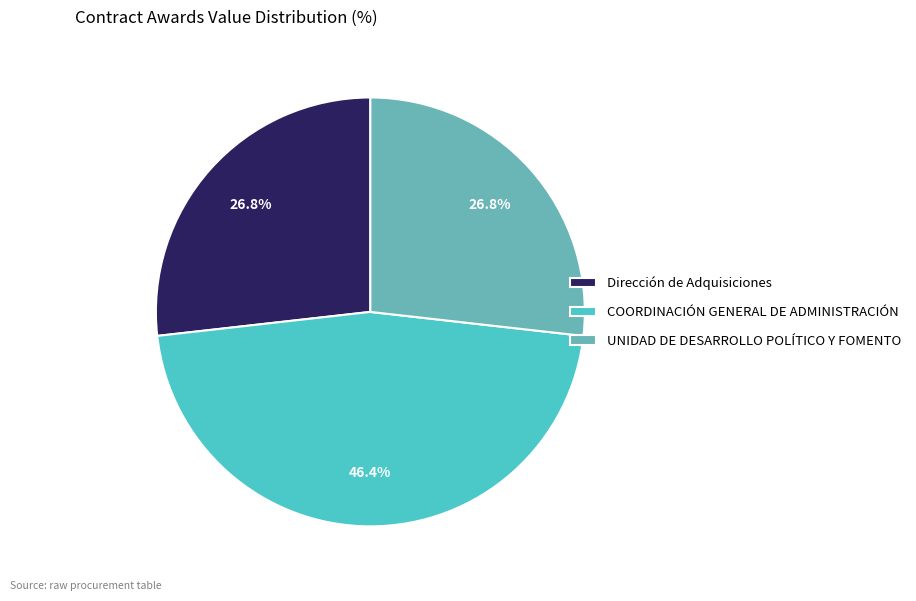

Which slice is the largest?

COORDINACIÓN GENERAL DE ADMINISTRACIÓN